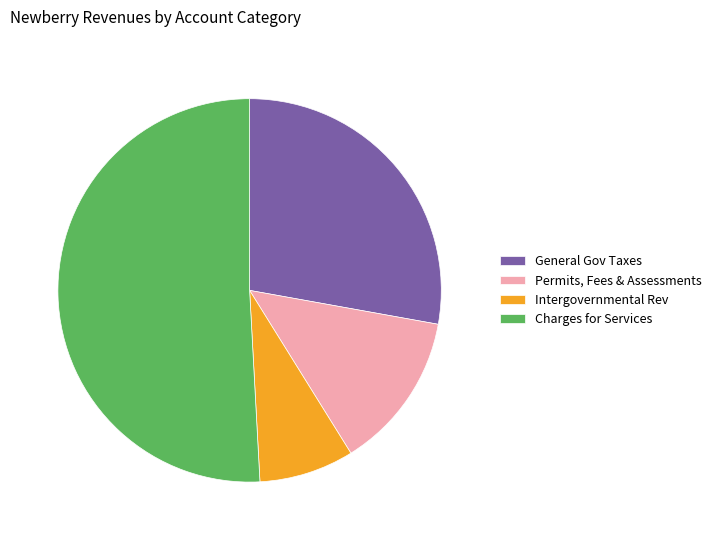

Is it true that Charges for Services is 43% of the pie?

False